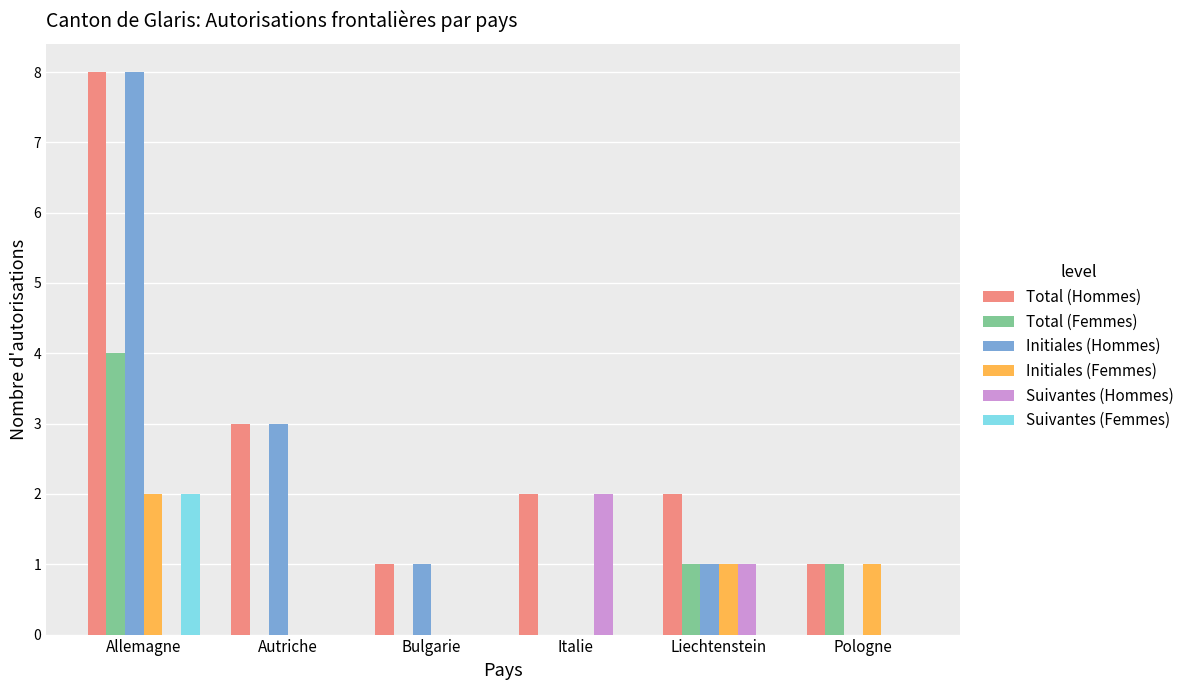

True or false: Initiales (Femmes) has a value of 2 at Liechtenstein.

False